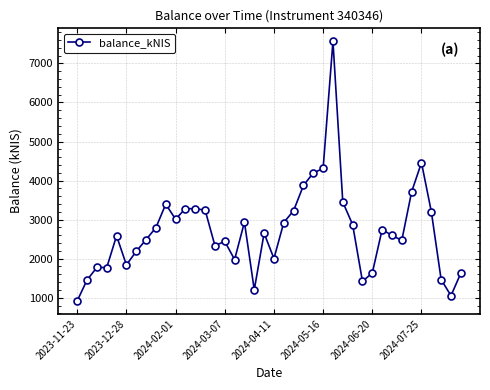

What is the average value?

2709.7